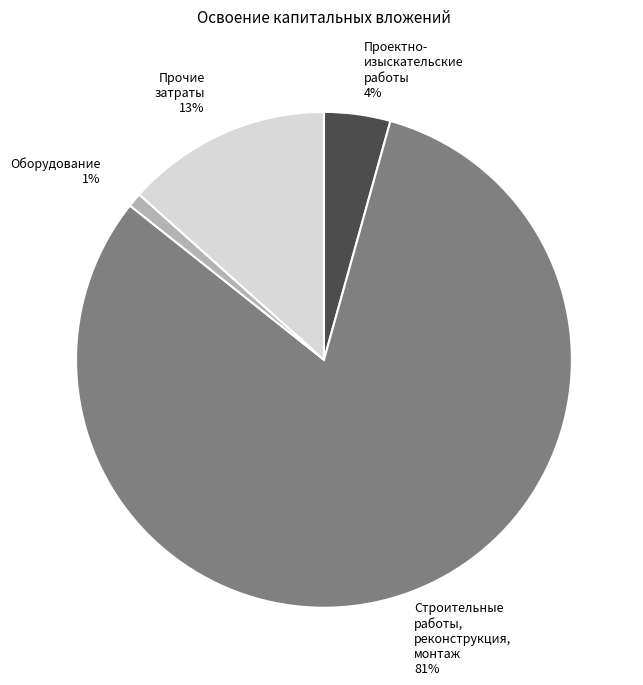

Is it true that Оборудование is 15% of the pie?

False